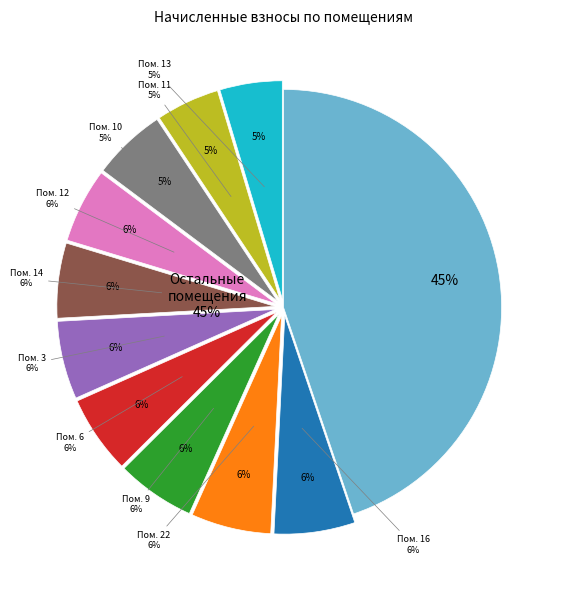

What percentage is the 13 slice, to the nearest percent?

5%